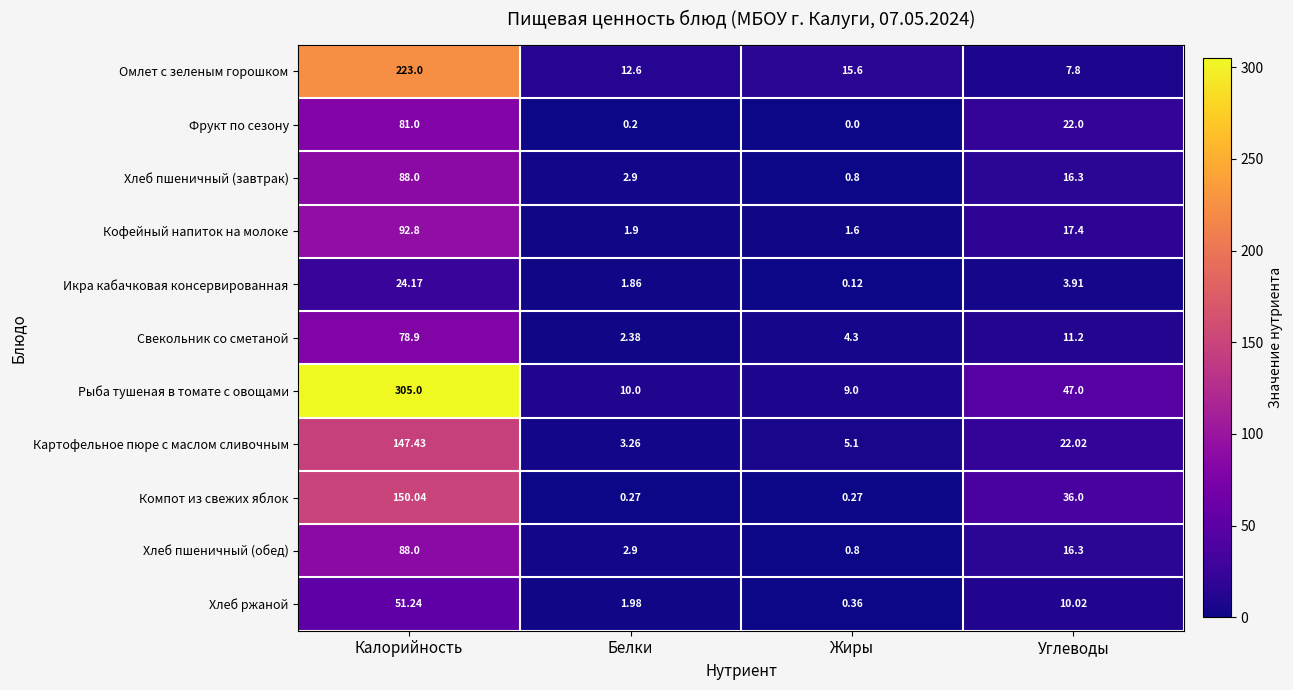

Count the number of data series in this chart.

11